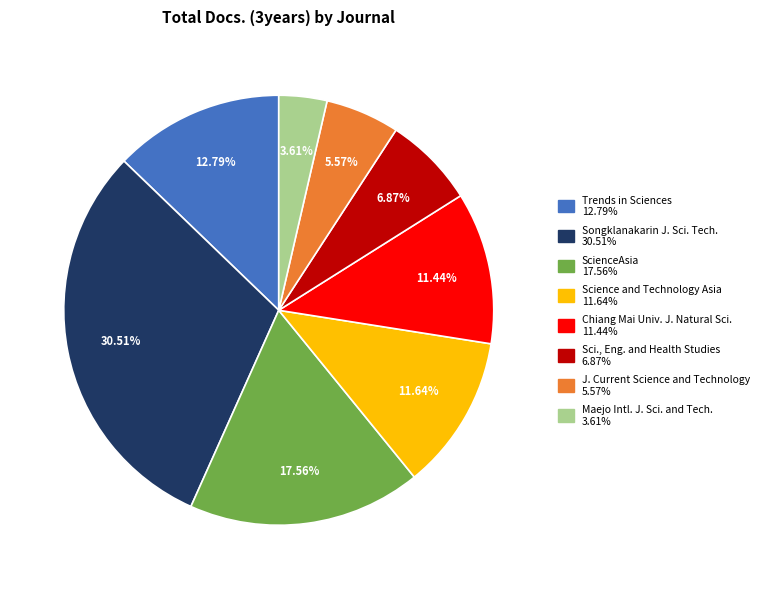

Is there any slice that represents more than half of the pie?

No